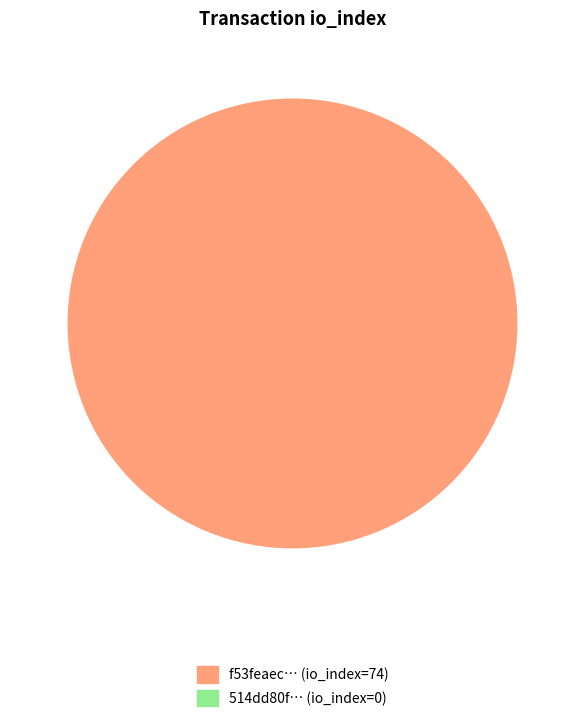

Is there a majority slice in this chart?

Yes